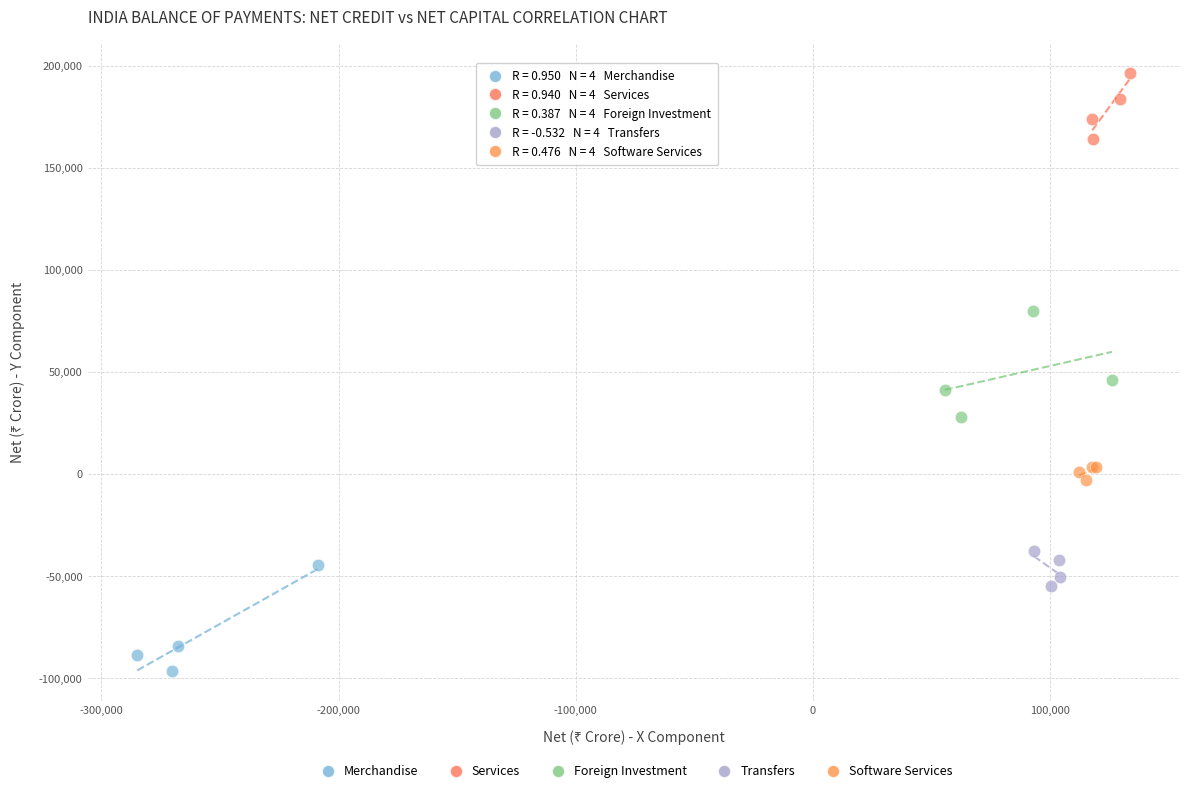

What are all the series names shown in the legend?

Merchandise, Services, Foreign Investment, Transfers, Software Services